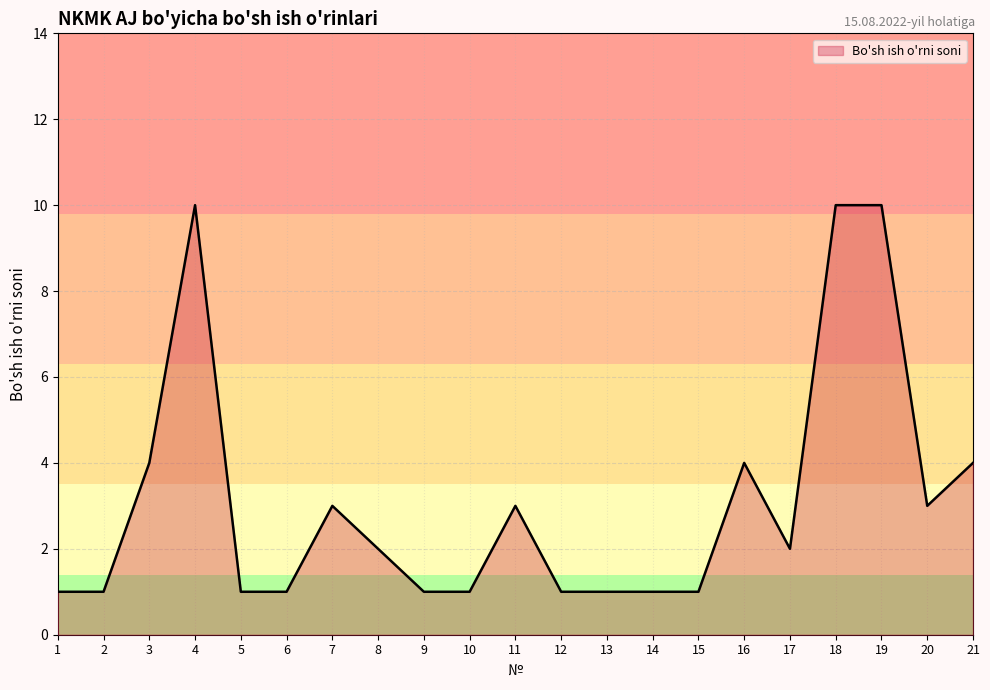

The chart shows a value of 4 at 16. True or false?

True